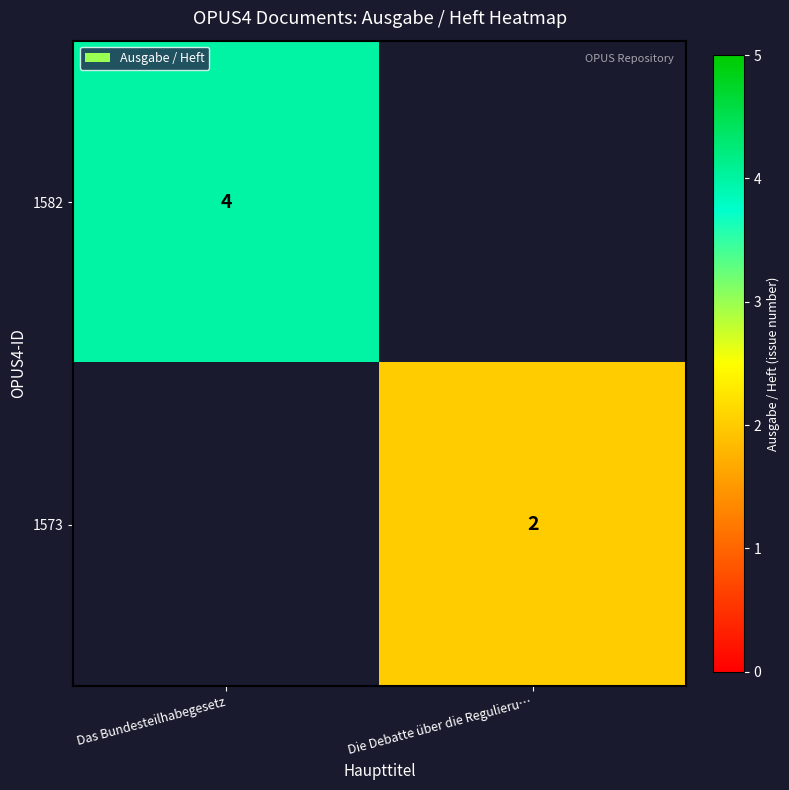

Which label corresponds to the smallest value in the chart?

Die Debatte über die Regulieru…